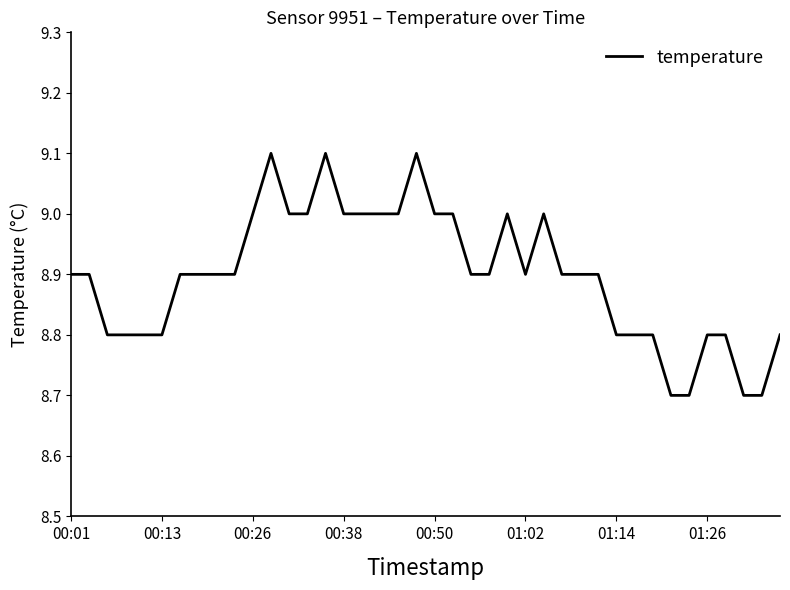

What is the difference between the maximum and minimum values?

0.4